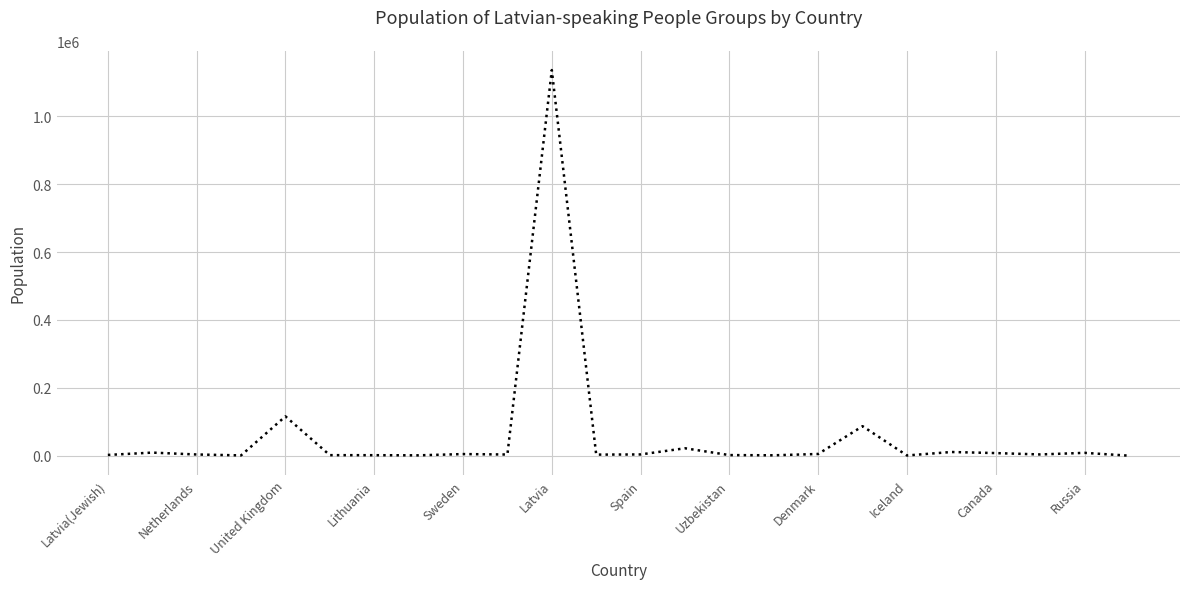

What is the greatest value displayed?

1136000